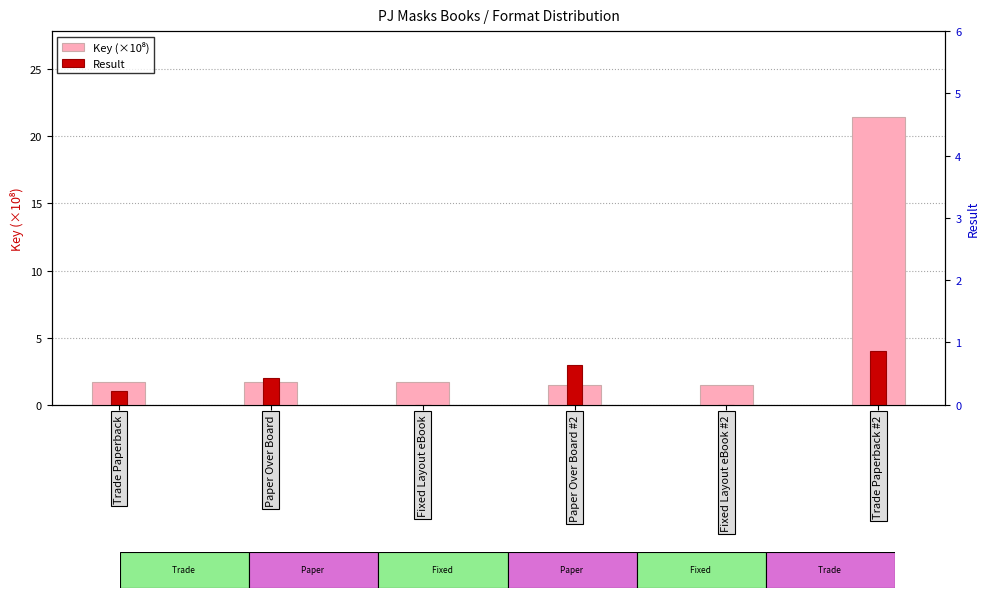

Reading left to right, extract all data points from this chart.

Key (×10⁸): Trade Paperback=1.7	Paper Over Board=1.7	Fixed Layout eBook=1.7	Paper Over Board #2=1.4	Fixed Layout eBook #2=1.4	Trade Paperback #2=21.4
Result: Trade Paperback=1.0	Paper Over Board=2.0	Fixed Layout eBook=0.0	Paper Over Board #2=3.0	Fixed Layout eBook #2=0.0	Trade Paperback #2=4.0